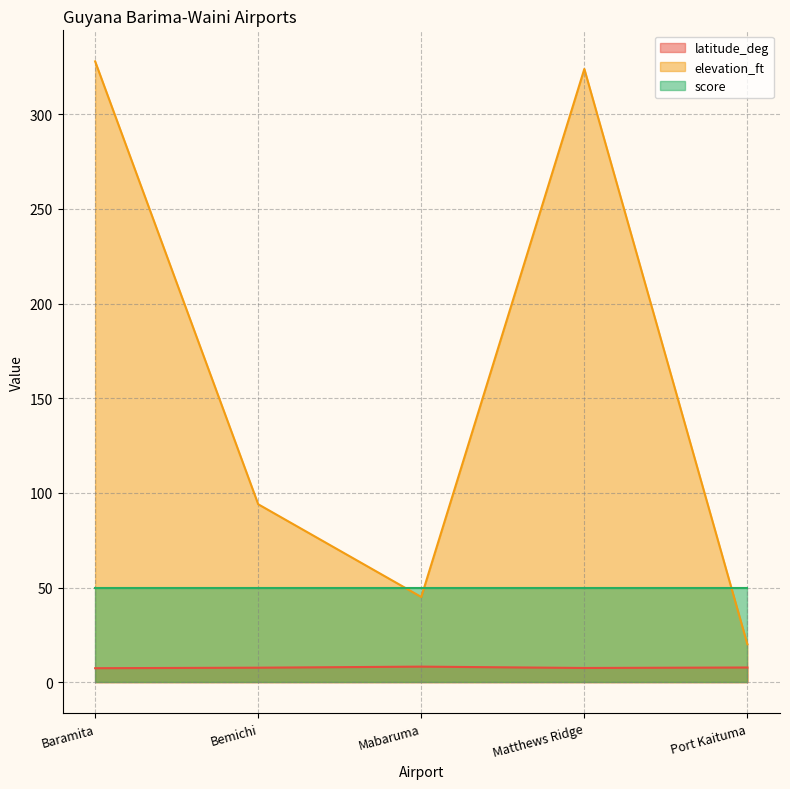

The latitude_deg series shows 8.2 at Mabaruma. True or false?

True